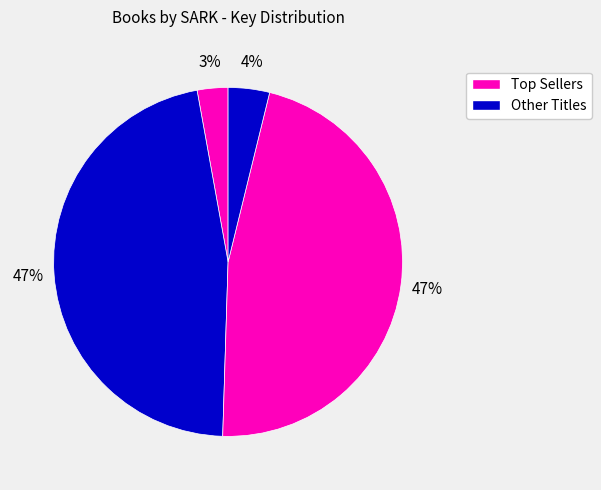

How many slices are in this pie chart?

4